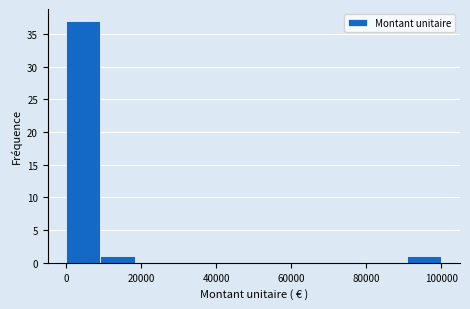

How tall is the bar that spans 90000 to 100000 on the x-axis? Neither the bar edges nor the heights are printed on the chart, so give them approximately, as read against the axes.

1